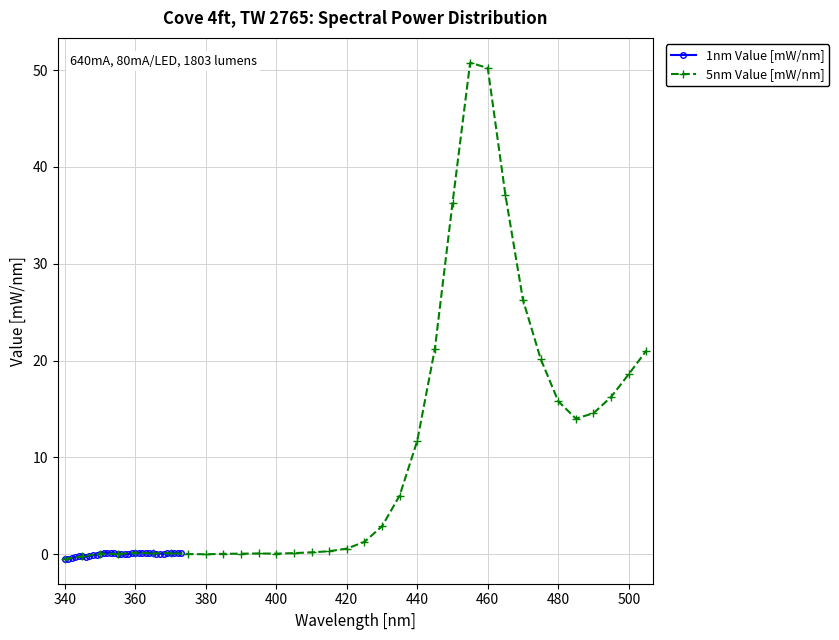

True or false: 1nm Value [mW/nm] has more than 0 points higher than both neighbors.

True